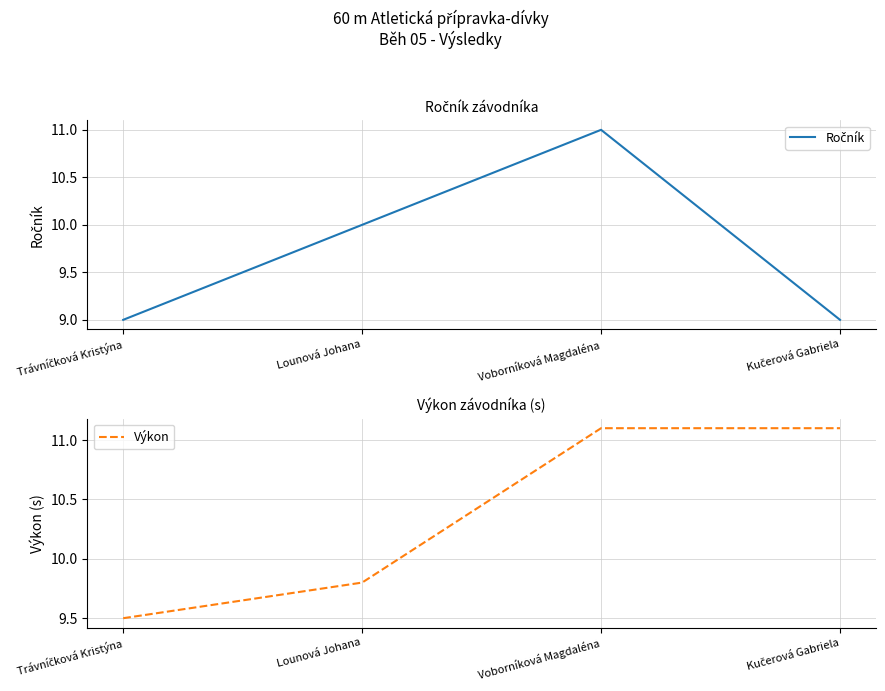

Which category has the highest value in the Výkon series?

Voborníková Magdaléna